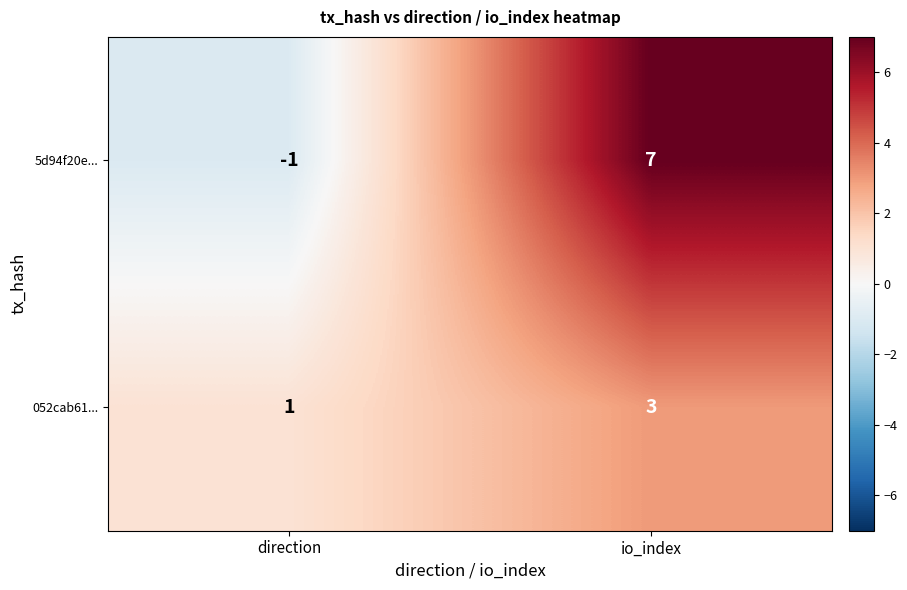

How many data points does each series have?

2